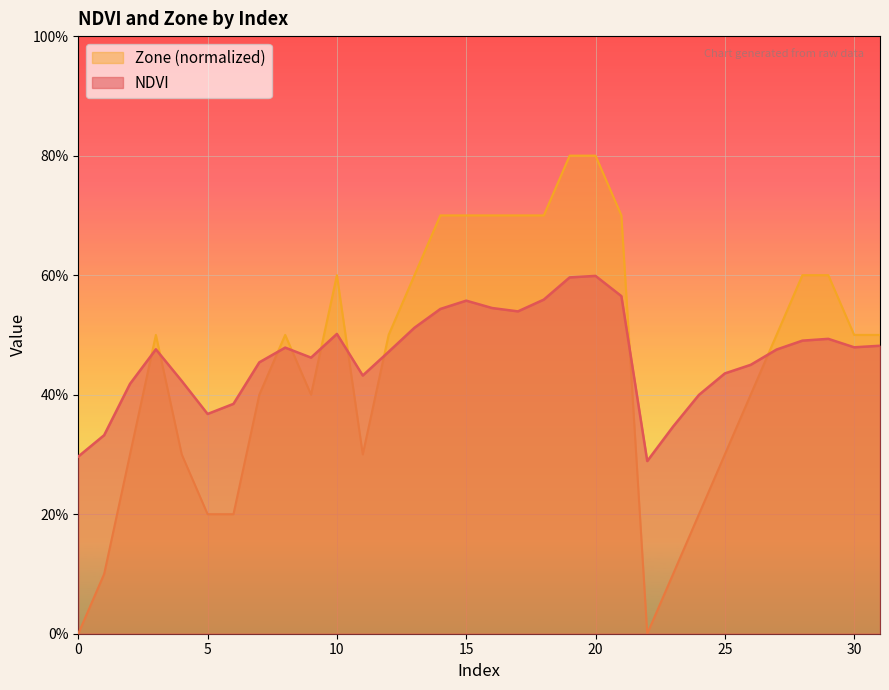

What is the difference between the second highest and second lowest values in the Zone series?

0.8